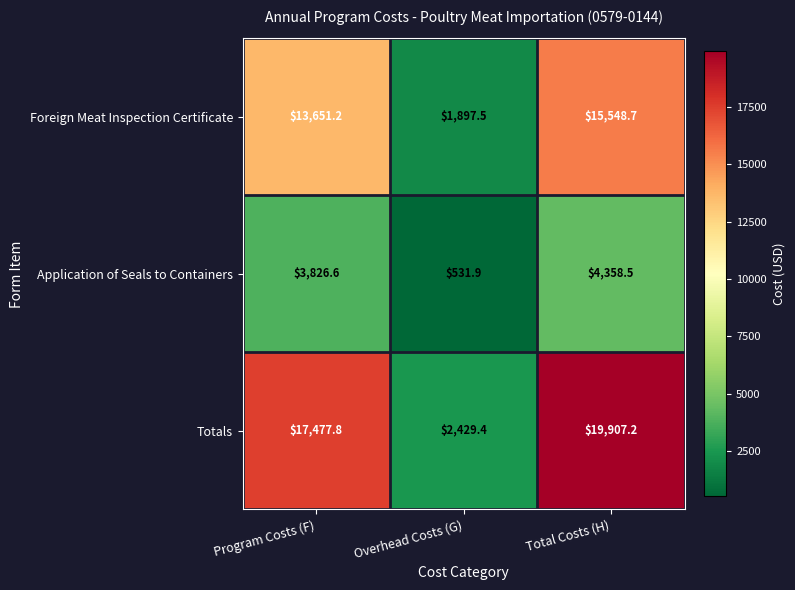

True or false: Application of Seals to Containers has a value of 1892.8 at Total Costs (H).

False